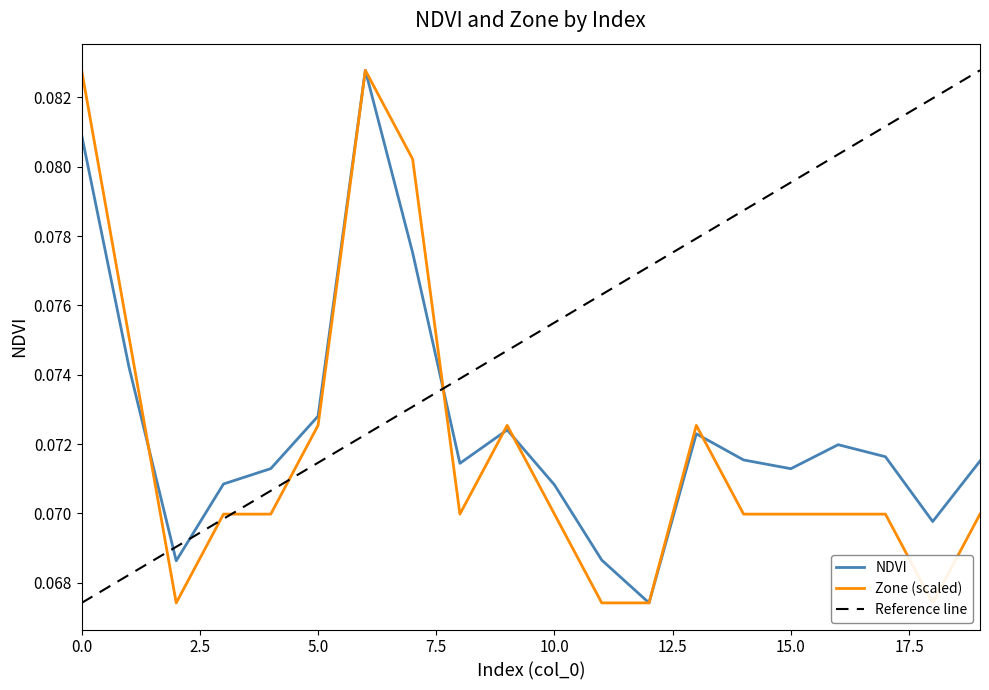

Which label corresponds to the largest value in the chart?

6